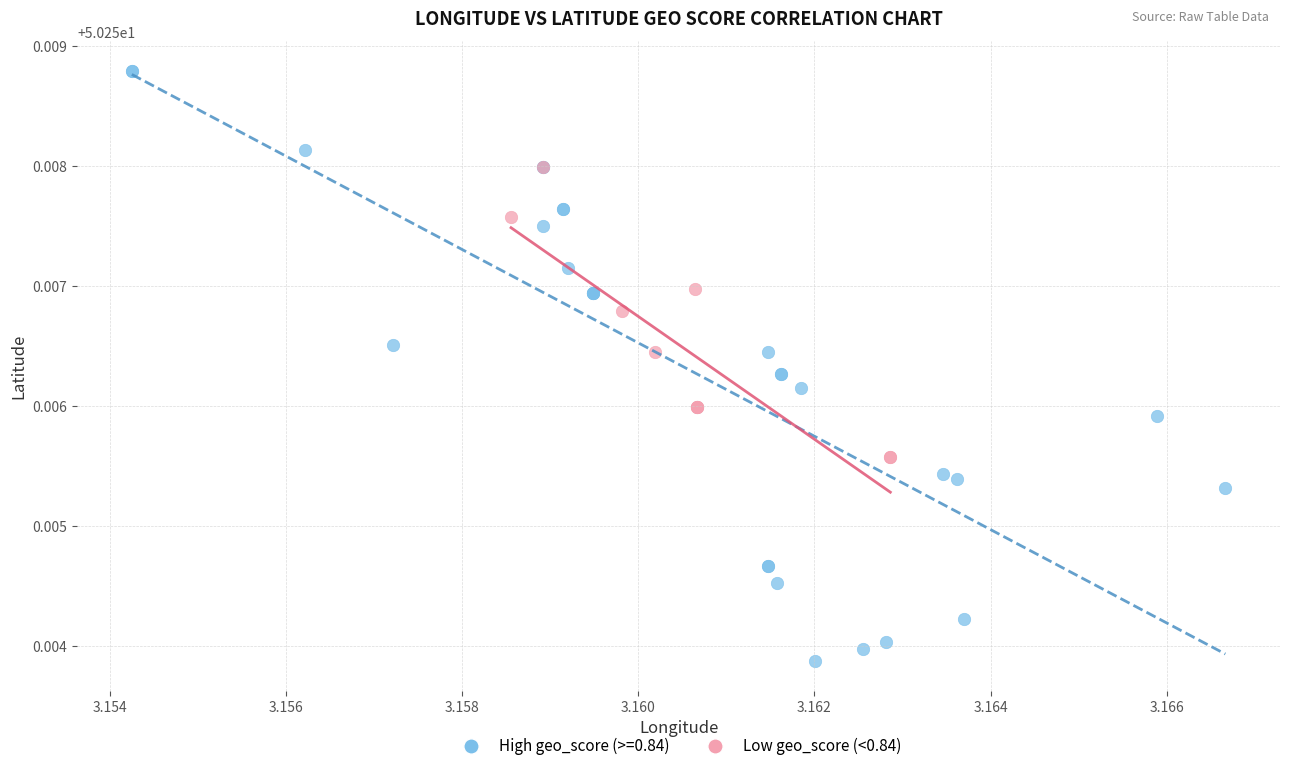

Which series contains the highest Y value?

High geo_score (>=0.84)